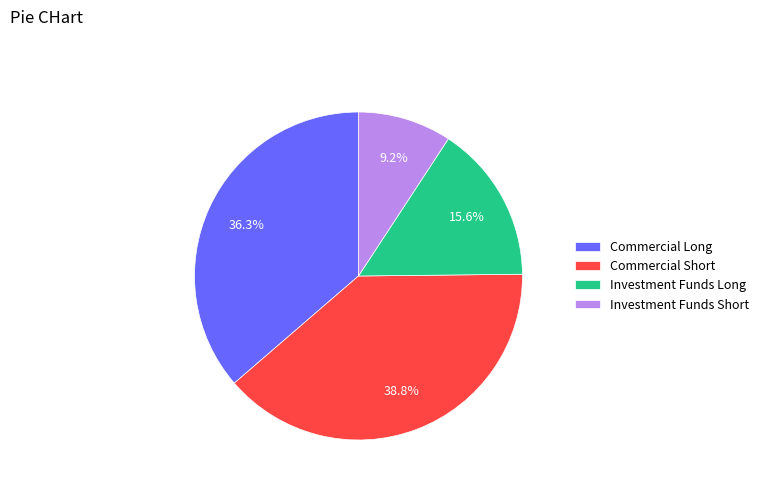

Between Investment Funds Short and Investment Funds Long, which is larger?

Investment Funds Long